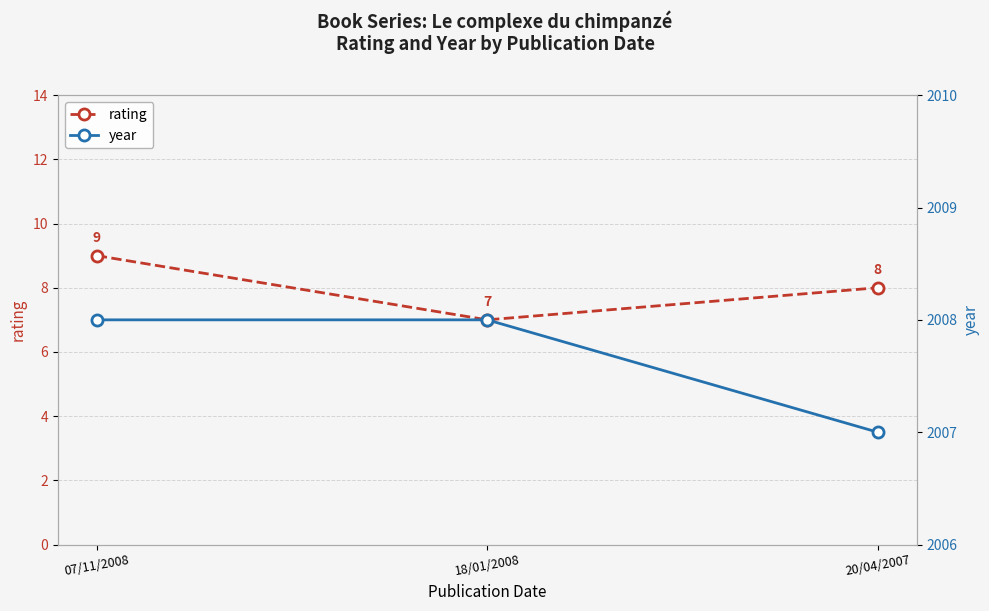

Read the year value at 07/11/2008.

2008